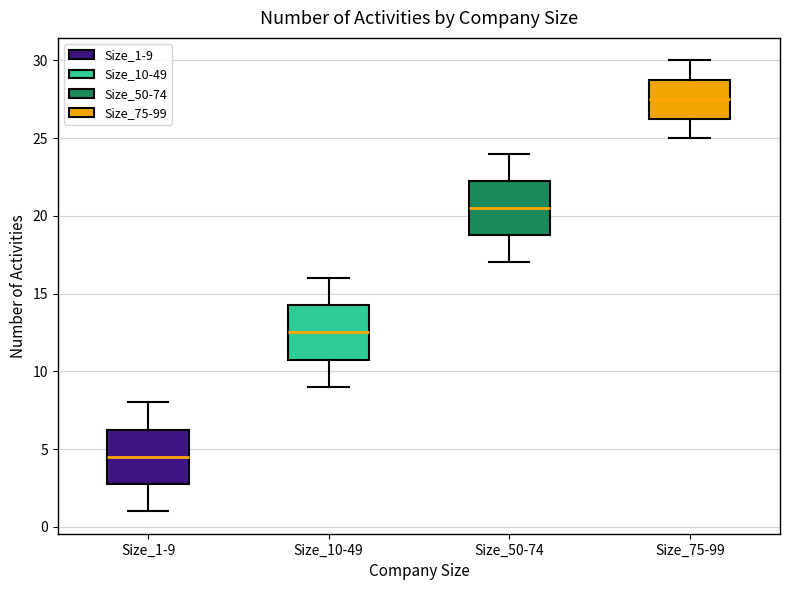

Which box's median line is the lowest?

Size_1-9